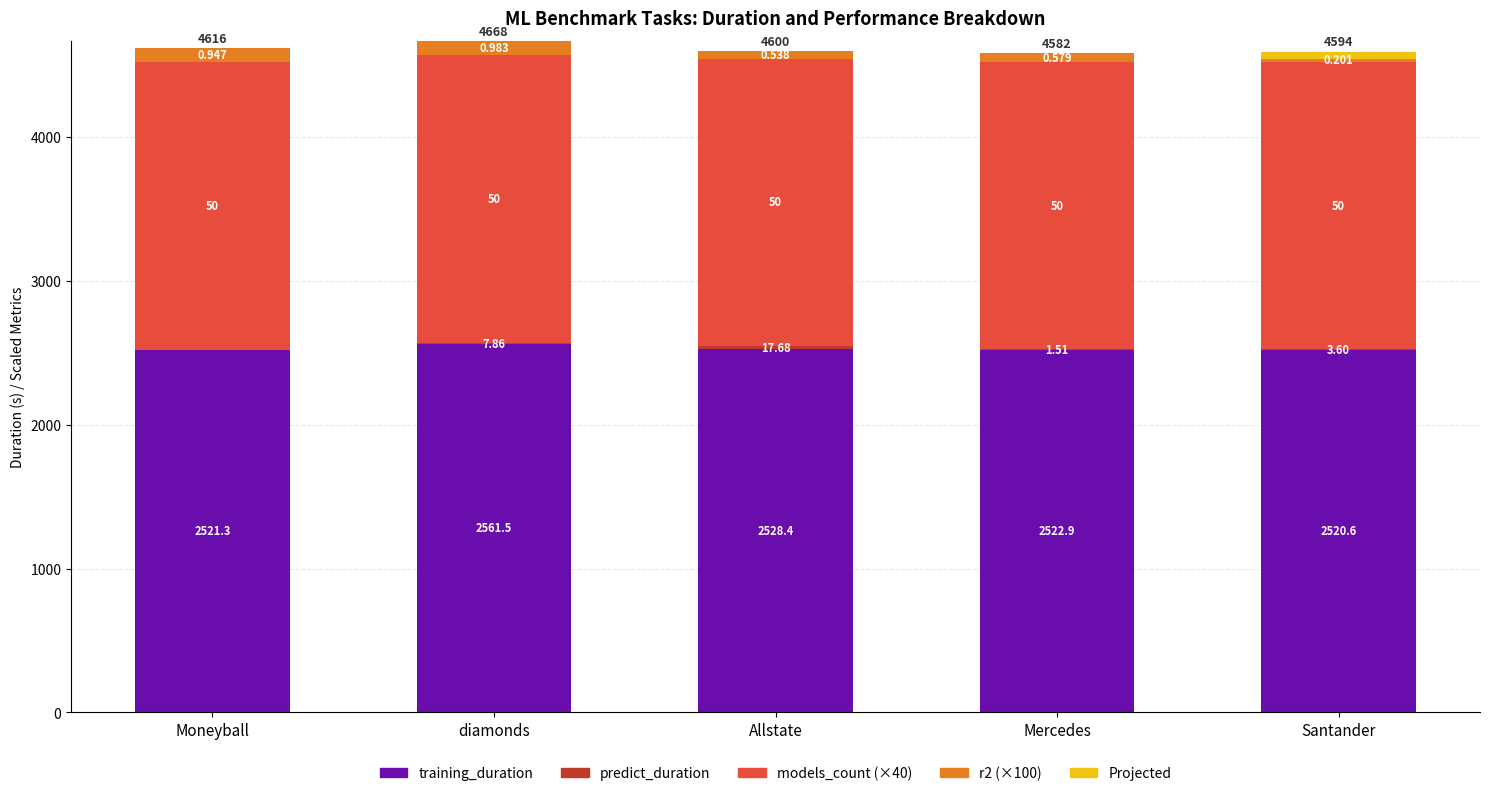

At which label does training_duration reach its peak?

diamonds